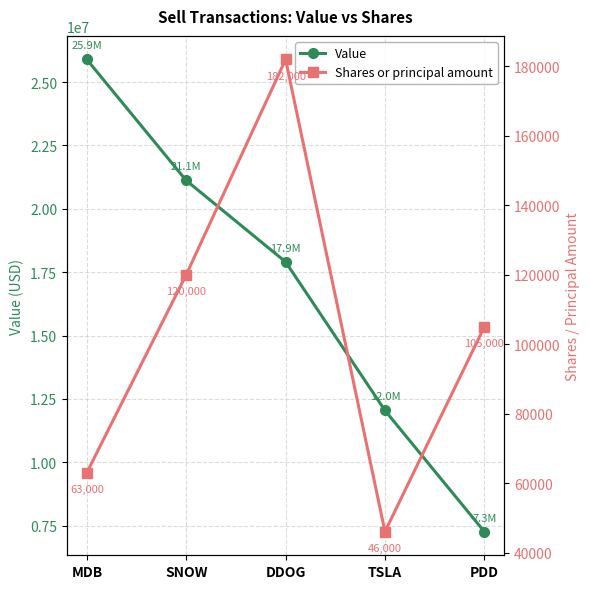

What is the difference between the maximum and second lowest values in the Value series?

13850950